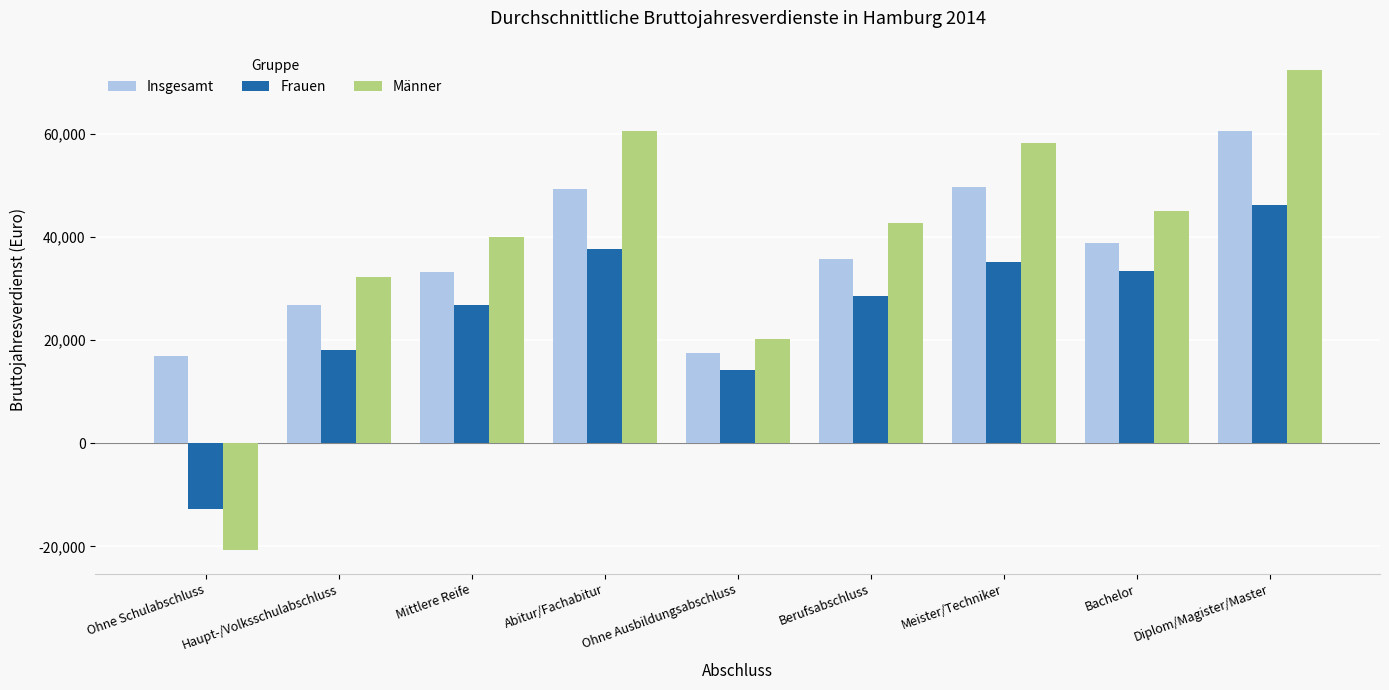

What position from the right is Bachelor?

2